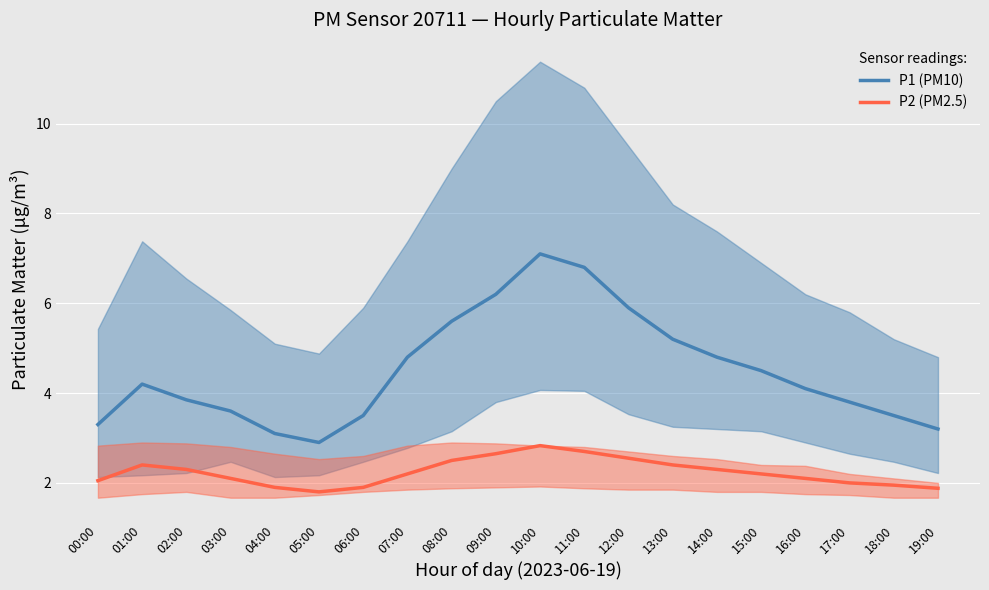

At 08:00, list the series in order from smallest to largest.

P2 (PM2.5), P1 (PM10)